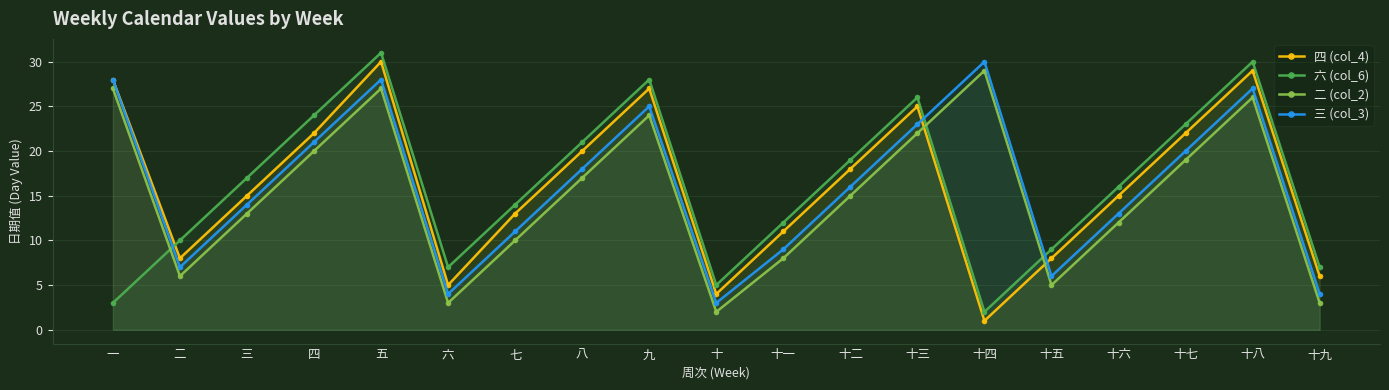

True or false: 三 (col_3) and 六 (col_6) intersect in this chart.

True